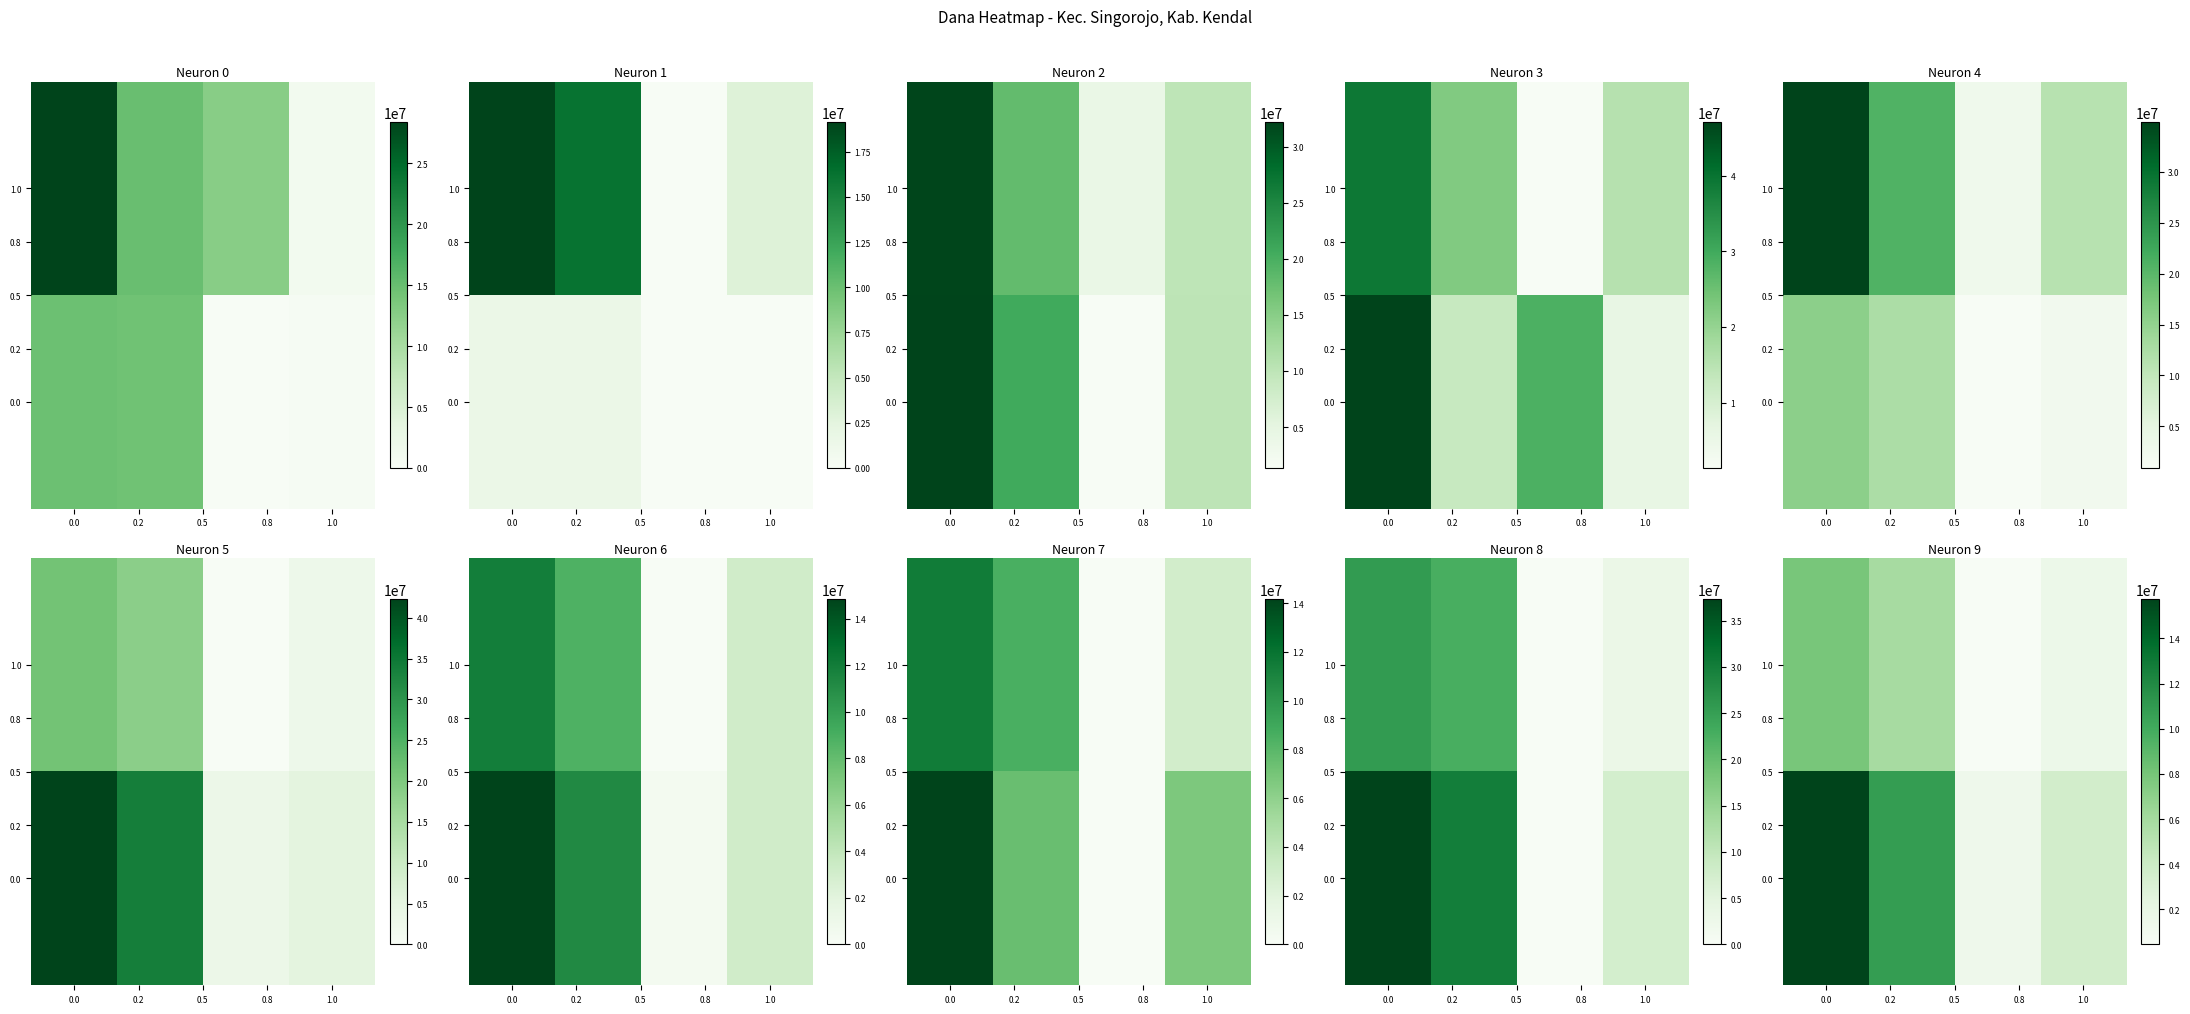

What is the smallest value displayed?

450000